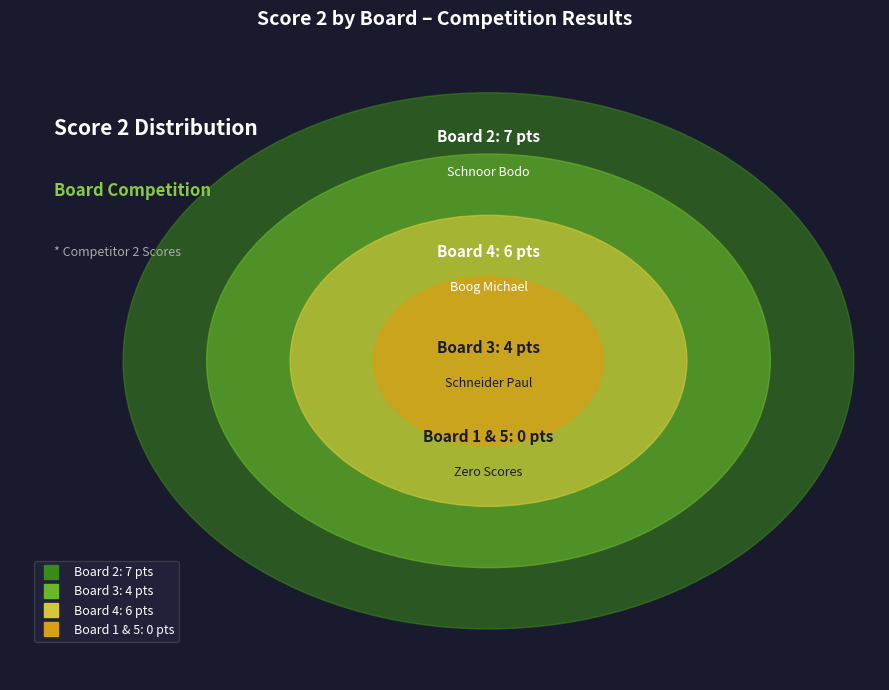

How many segments does this pie chart have?

4